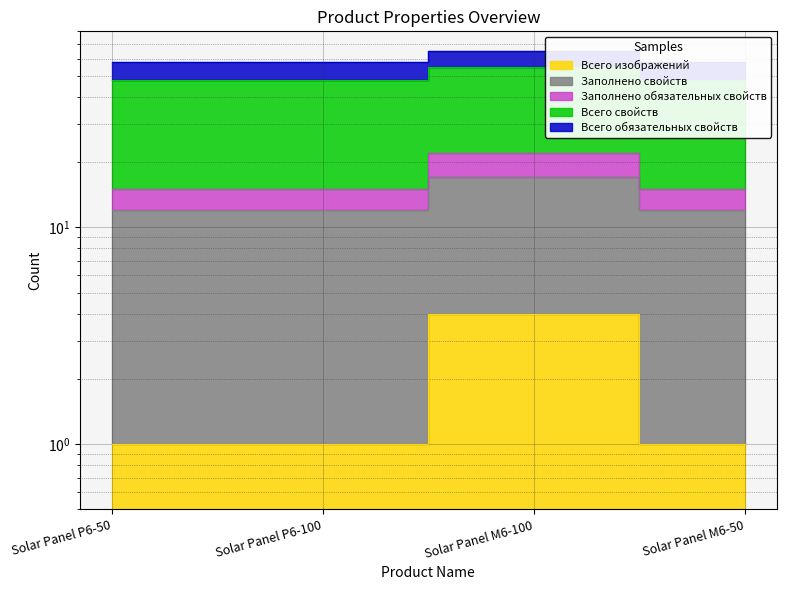

True or false: Заполнено обязательных свойств and Заполнено свойств cross at least once.

False